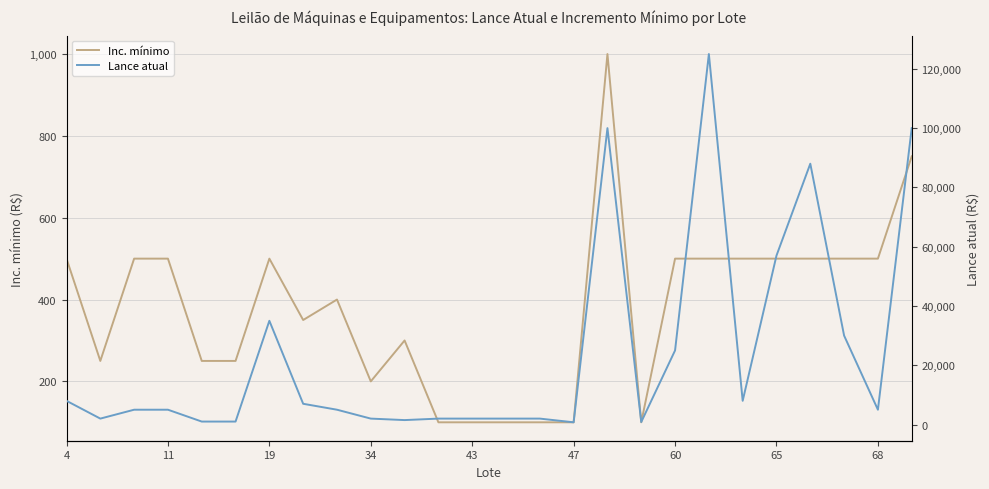

True or false: Inc. mínimo and Lance atual intersect in this chart.

False